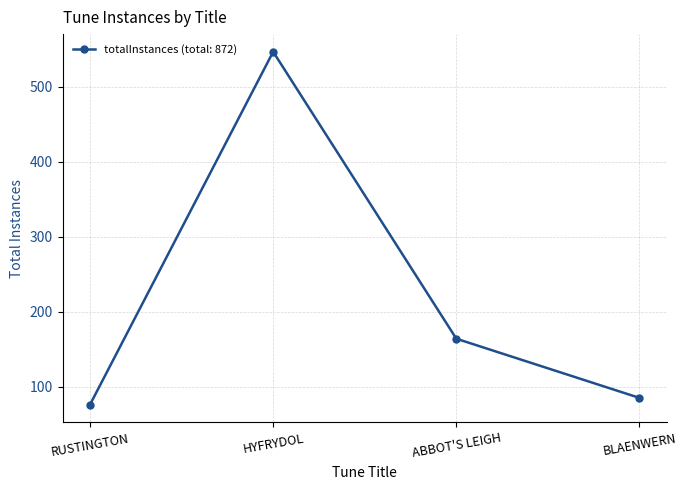

Is it true that the value at ABBOT'S LEIGH is 164?

True